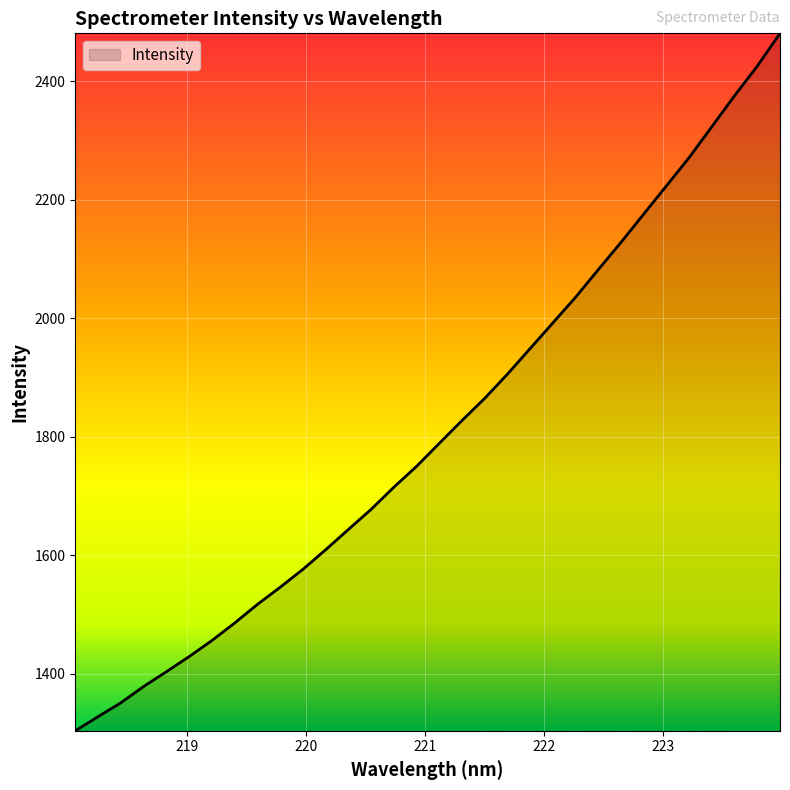

What is the smallest value displayed?

1304.0